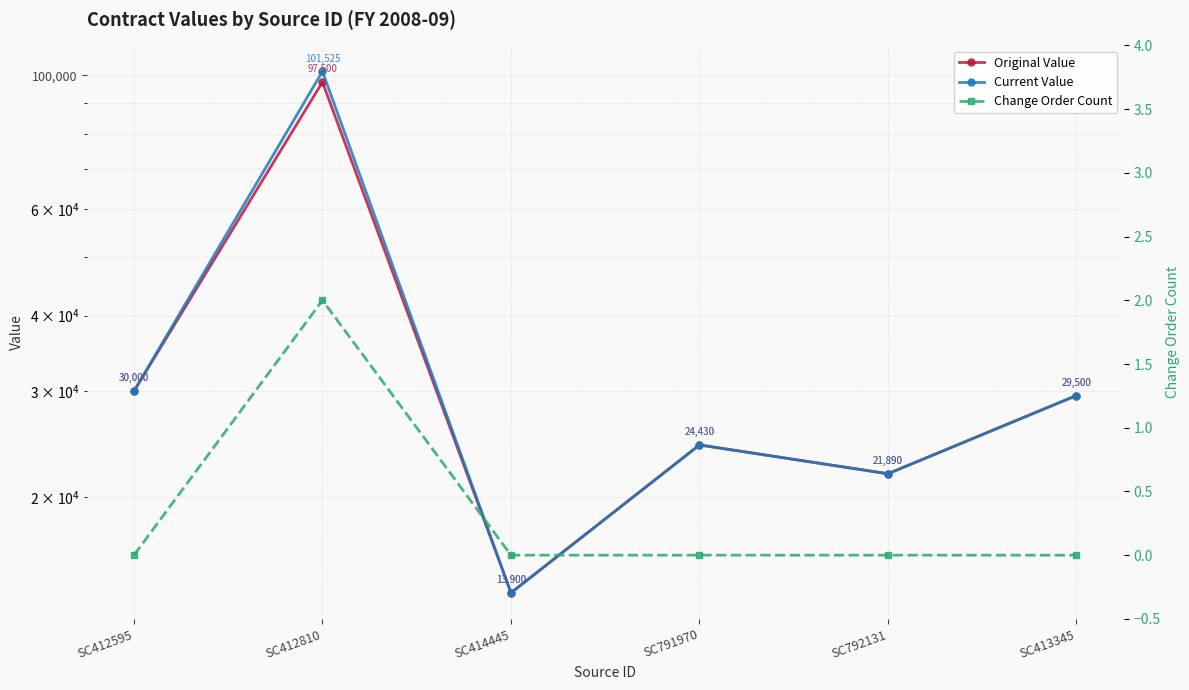

How many lines are shown in the chart?

3